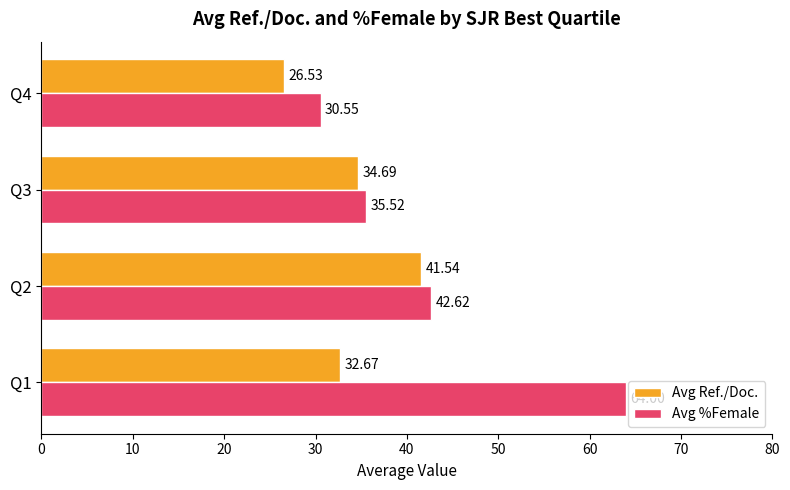

Is the value of Avg %Female at Q2 greater than the value of Avg Ref./Doc. at Q3?

Yes